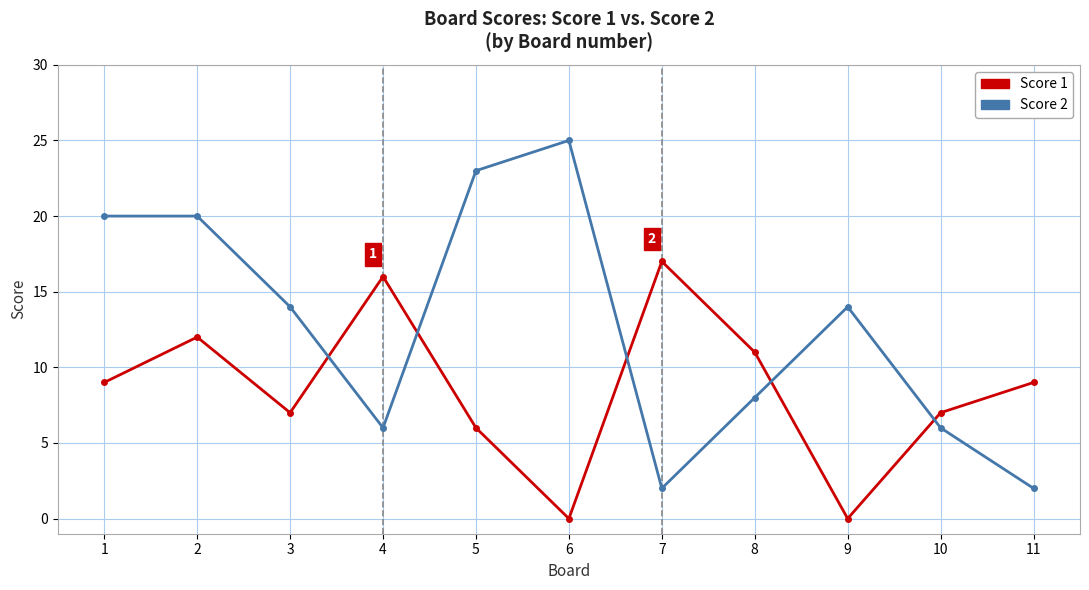

Read the Score 1 value at 1.

9